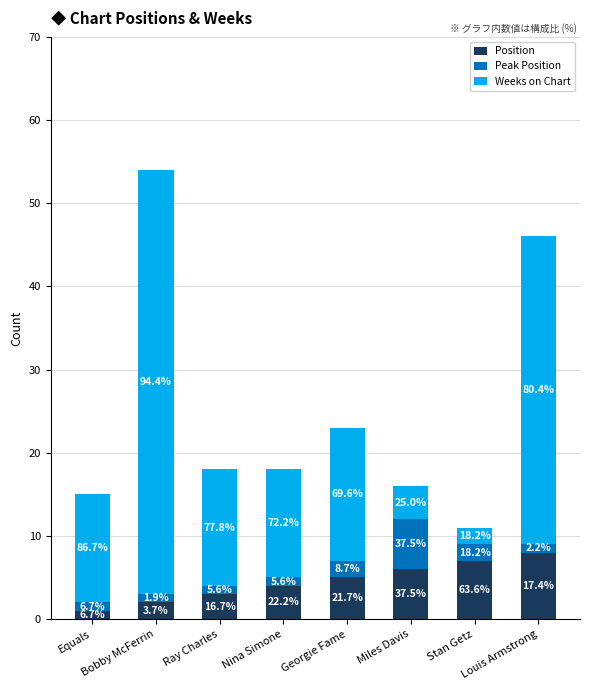

How many bars are there in total?

8